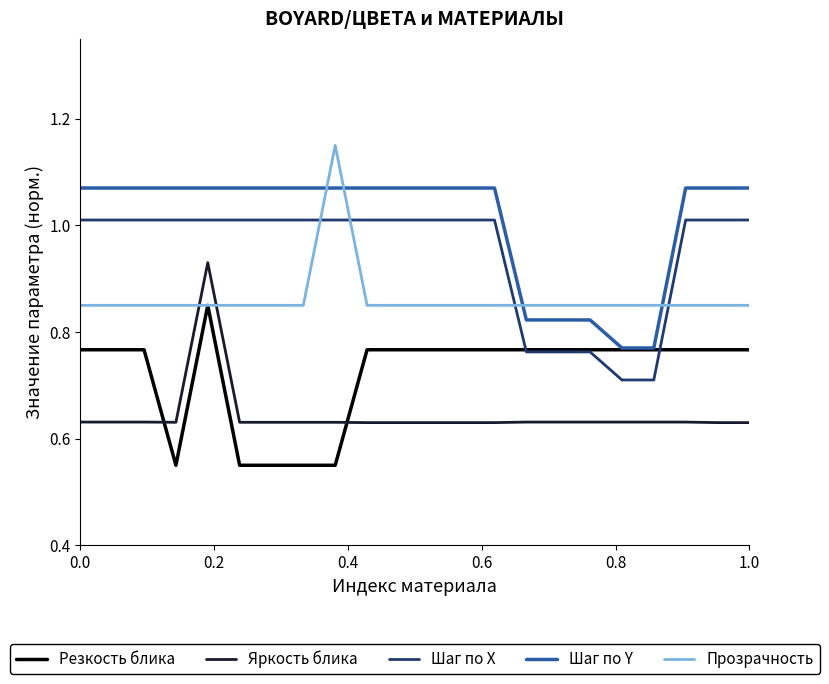

How many lines are shown in the chart?

5